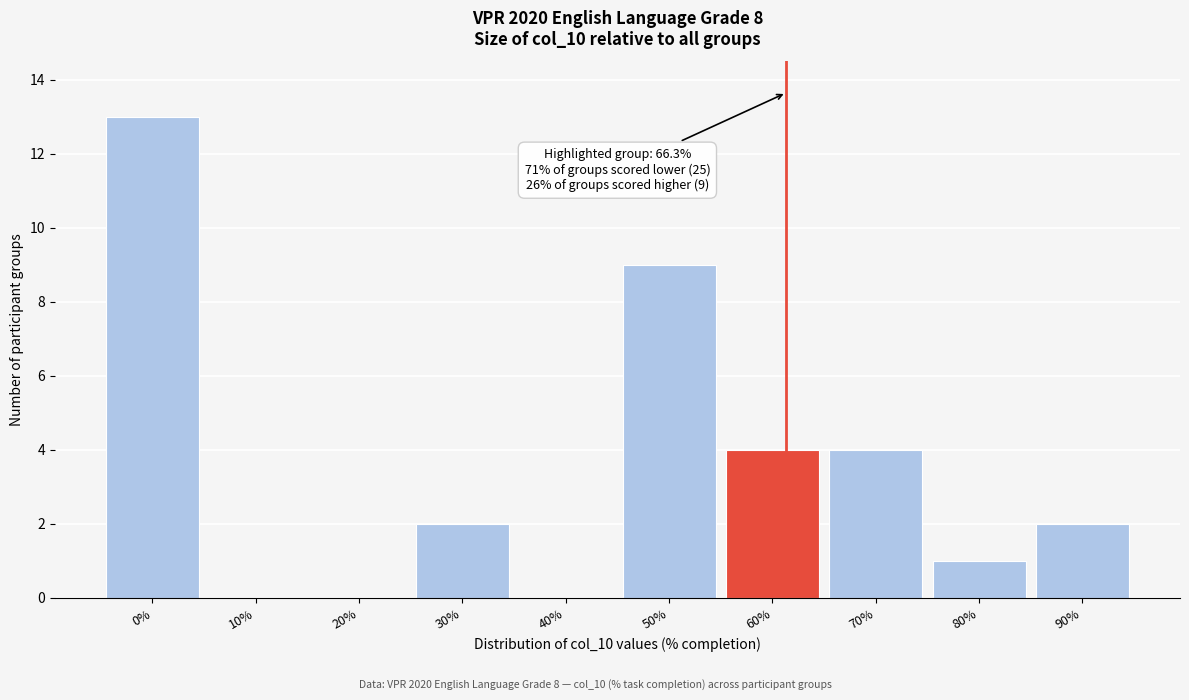

Reading left to right, list all the values displayed in this chart.

0%=13	10%=0	20%=0	30%=2	40%=0	50%=9	60%=4	70%=4	80%=1	90%=2